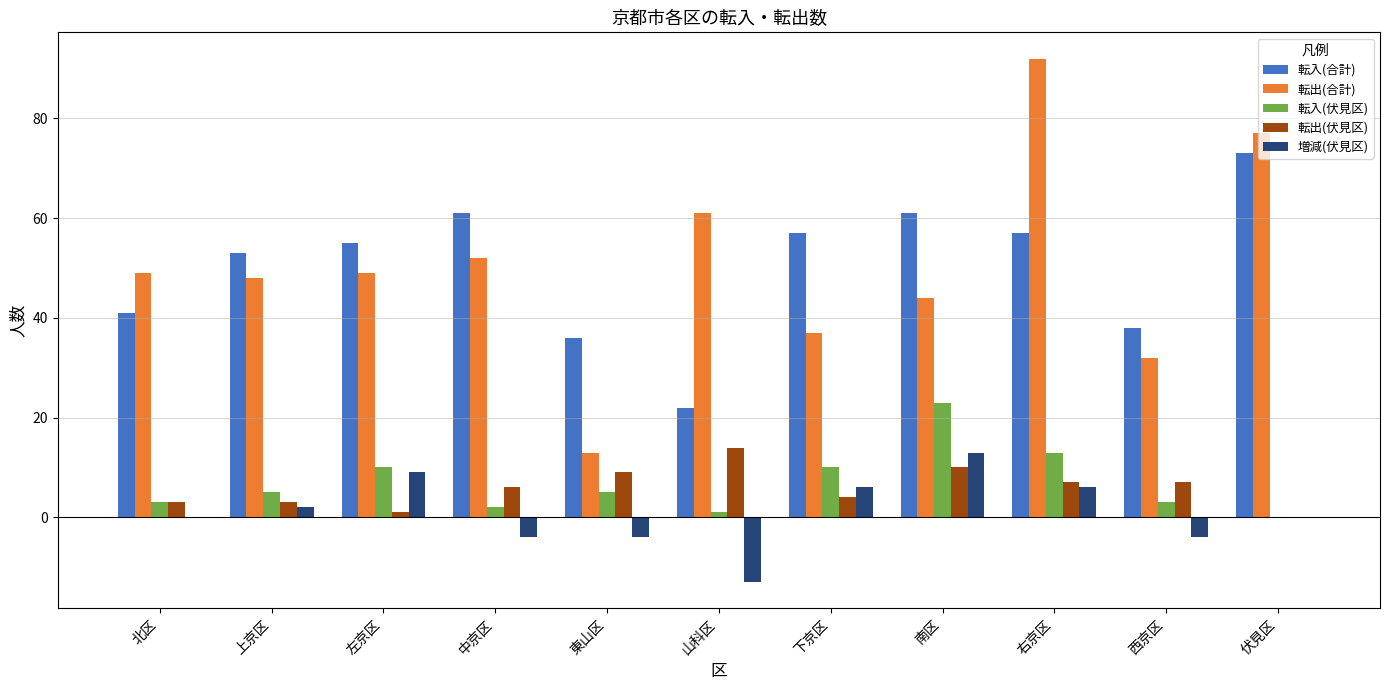

Is it true that 転入(合計) equals 55 at 左京区?

True